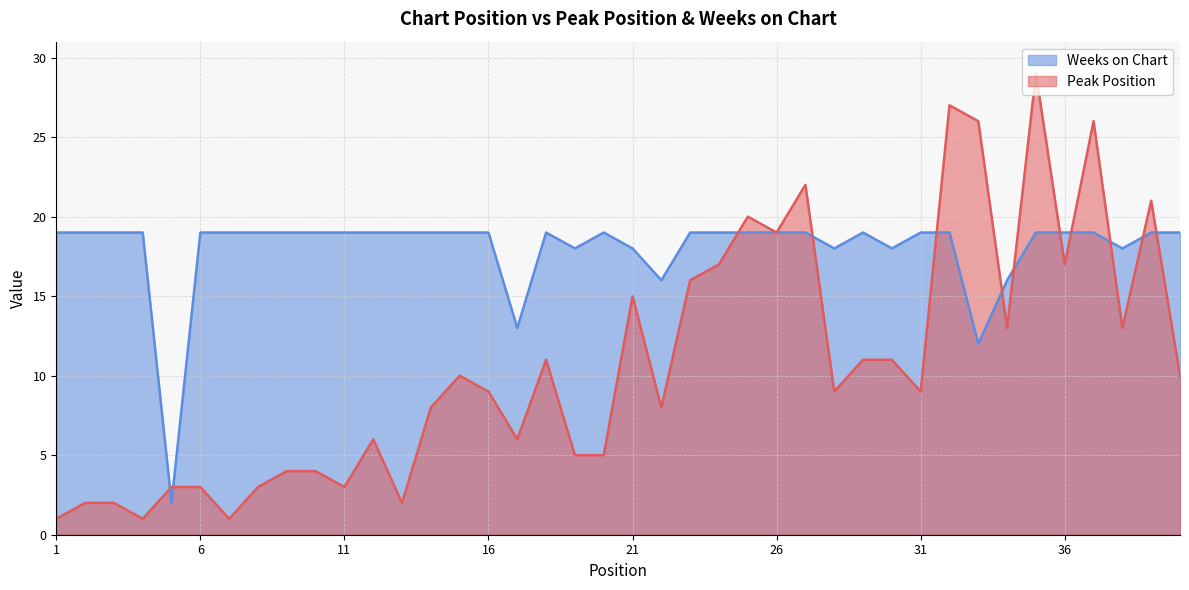

Between 26 and 34, which is larger?

26